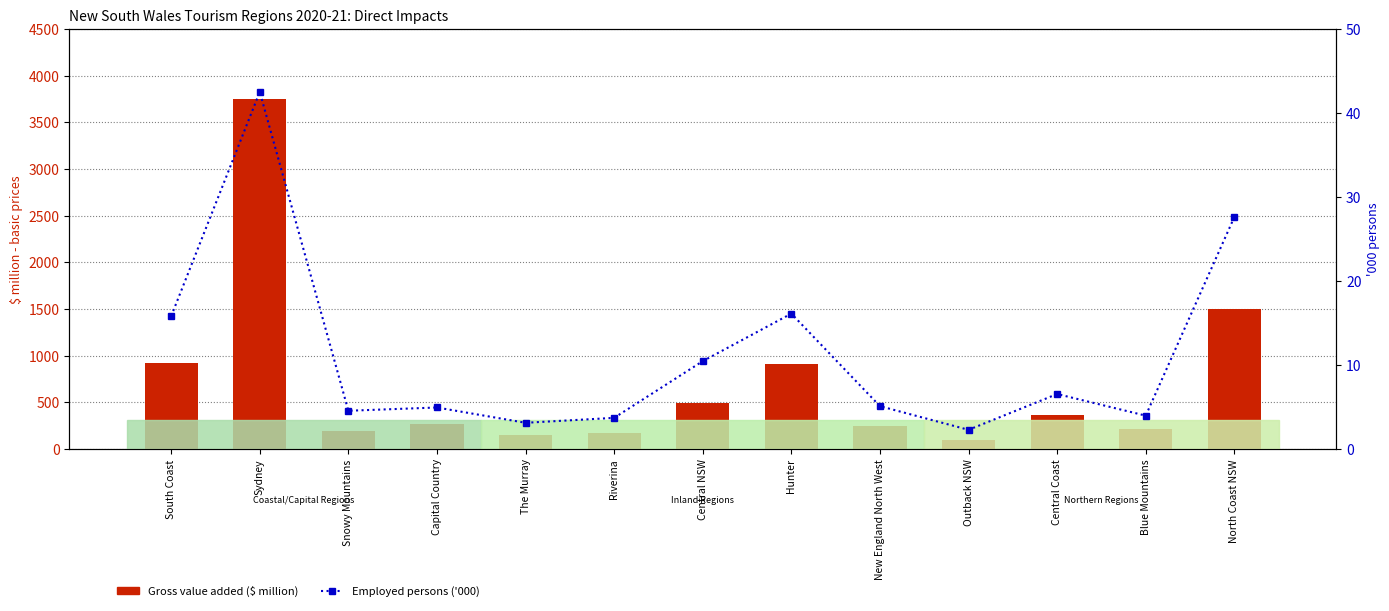

What is the label of the 11th bar from the right?

Snowy Mountains